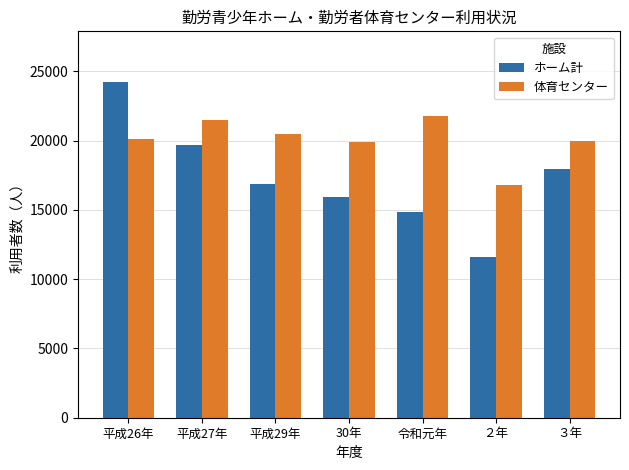

How many categories are shown in the chart?

7